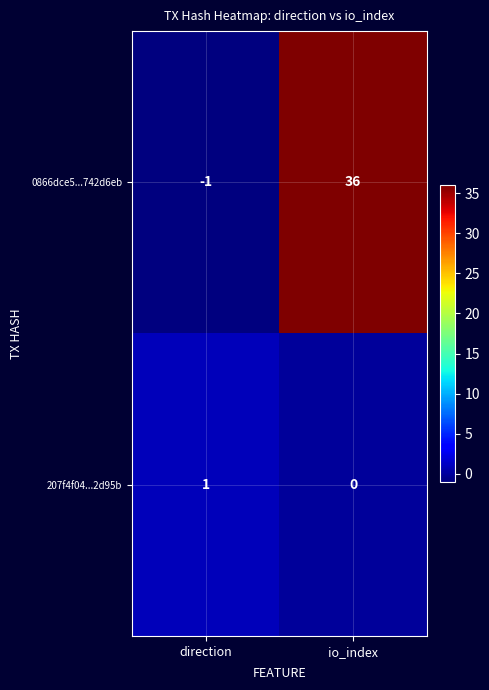

Reading right to left, extract all data points from this chart.

0866dce5...742d6eb: 36	-1
207f4f04...2d95b: 0	1